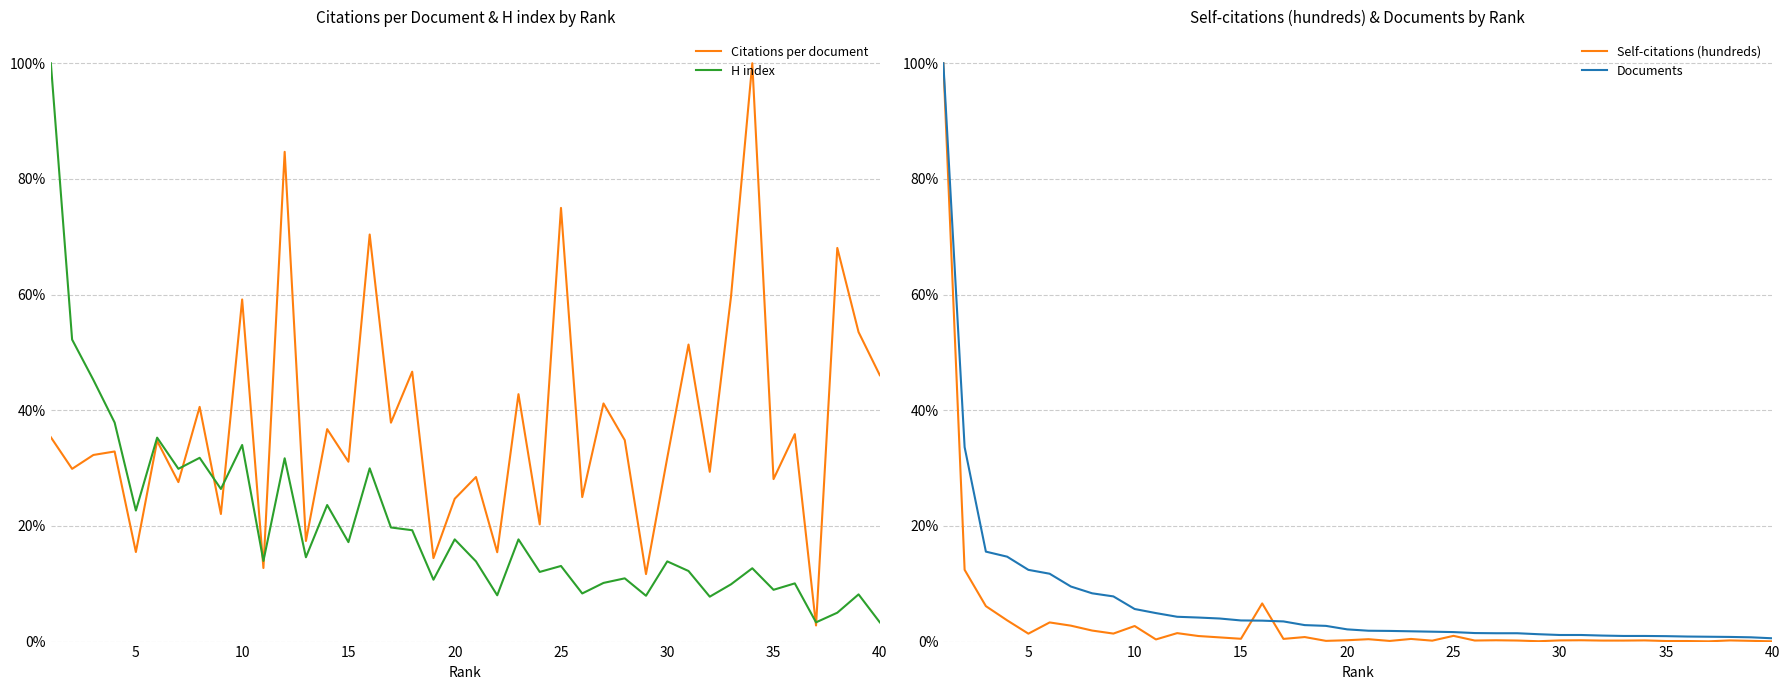

List the series in order of their peak value, lowest first.

Citations per document, H index, Self-citations (hundreds), Documents